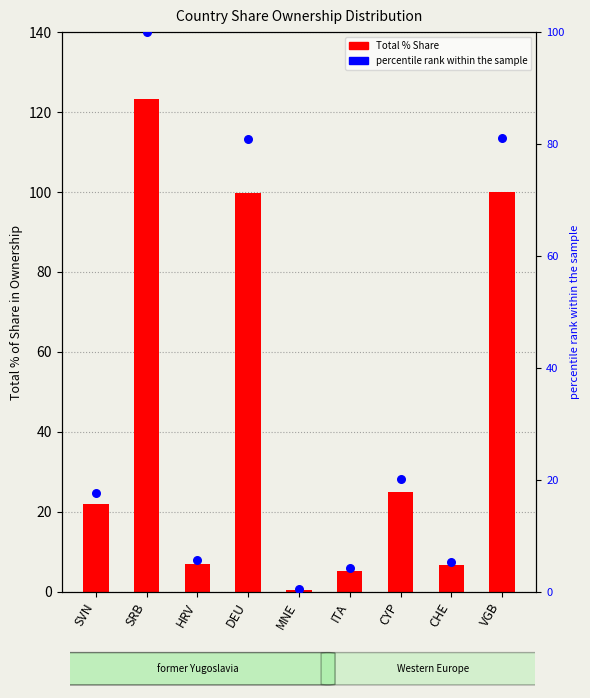

At which category is the sum across all series the highest?

SRB